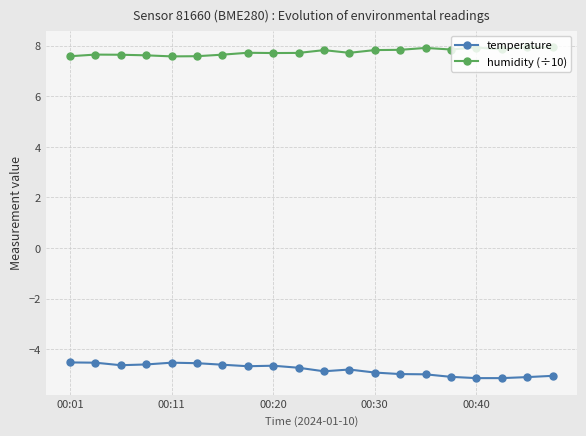

In humidity (÷10), how many points are lower than both neighbors (excluding endpoints)?

5